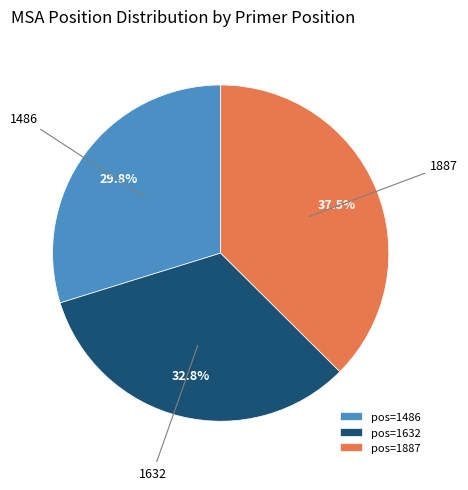

Rank the categories by value from lowest to highest.

pos=1486, pos=1632, pos=1887